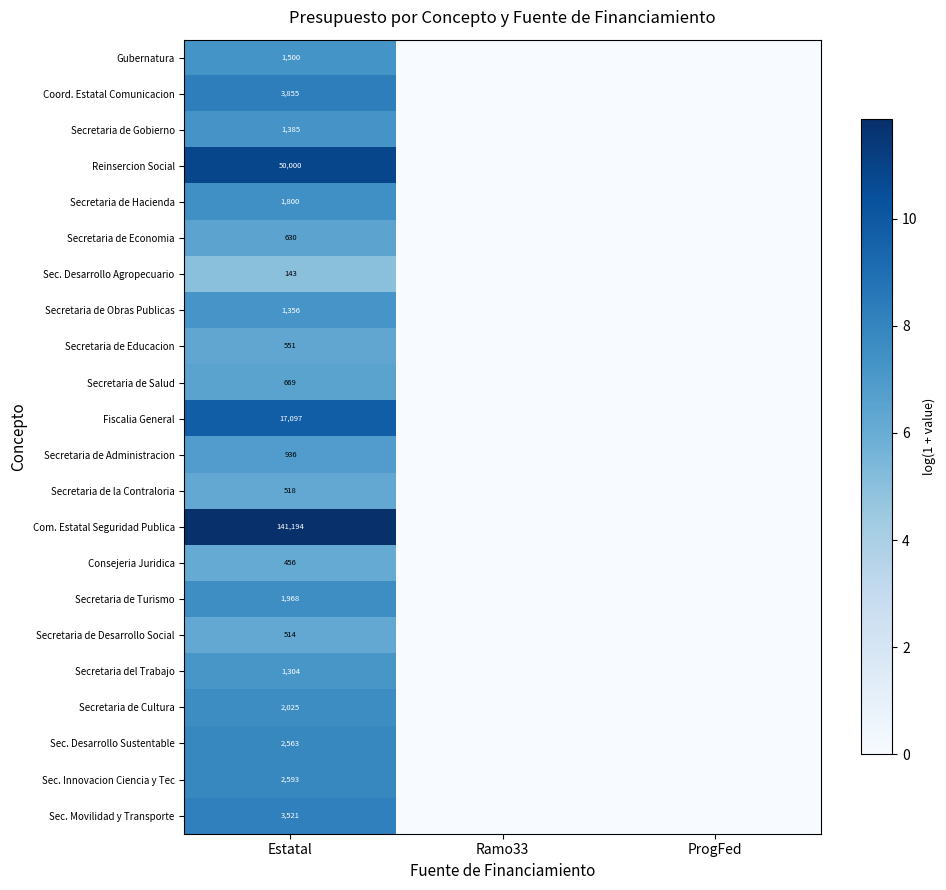

The Sec. Desarrollo Sustentable series shows 3552 at Estatal. True or false?

False